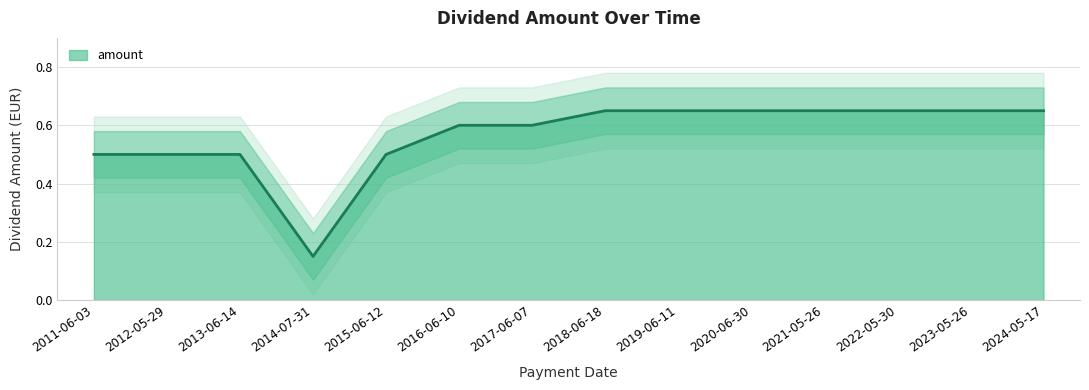

How many lines are shown in the chart?

1